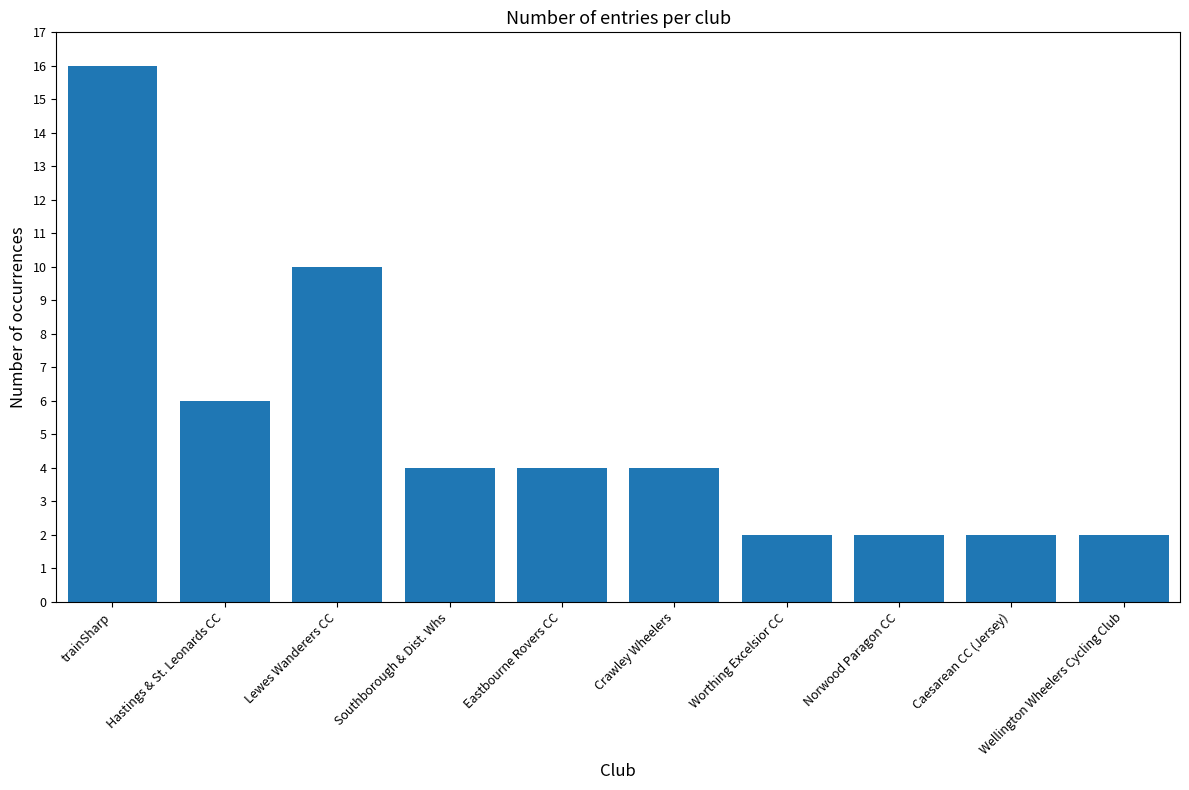

What is the change in value from Hastings & St. Leonards CC to Eastbourne Rovers CC?

-2